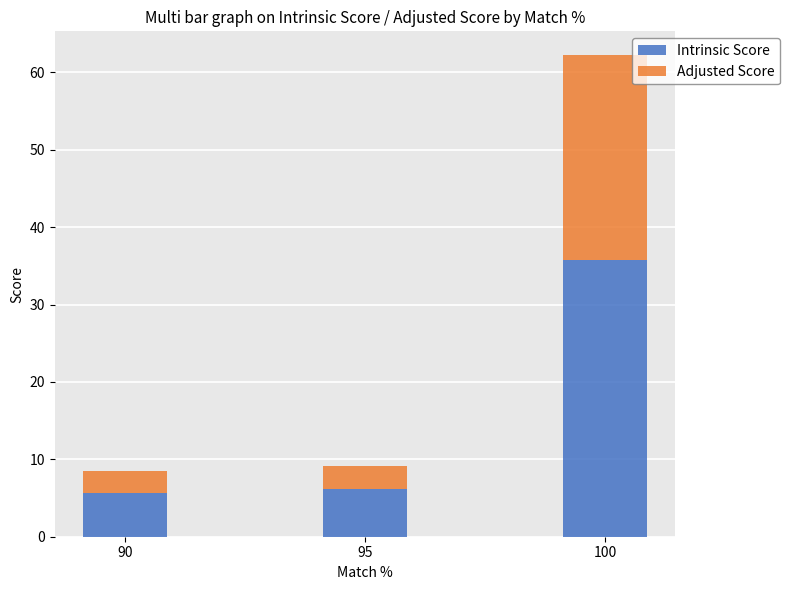

Reading left to right, transcribe the values for Intrinsic Score.

5.6	6.1	35.8